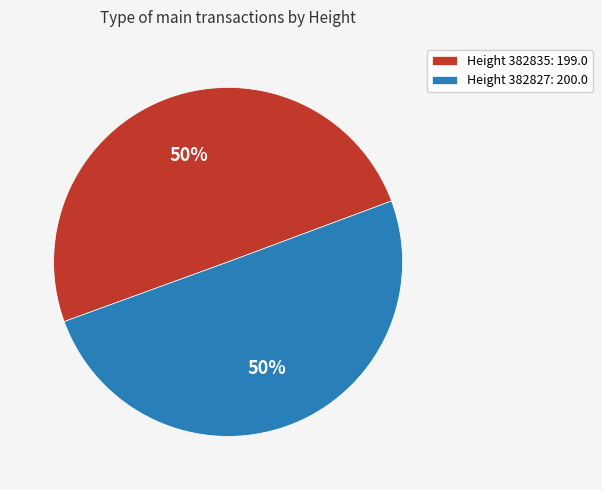

To the nearest percent, what is the combined percentage of Height 382835: 199.0 and Height 382827: 200.0?

100%